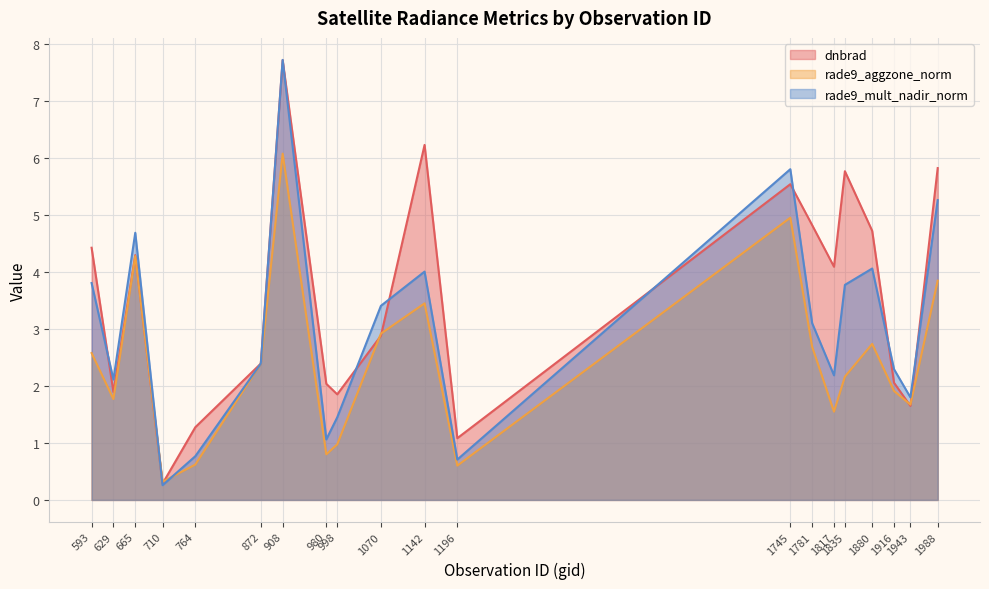

Rank the series at 1835 from highest to lowest value.

dnbrad, rade9_mult_nadir_norm, rade9_aggzone_norm